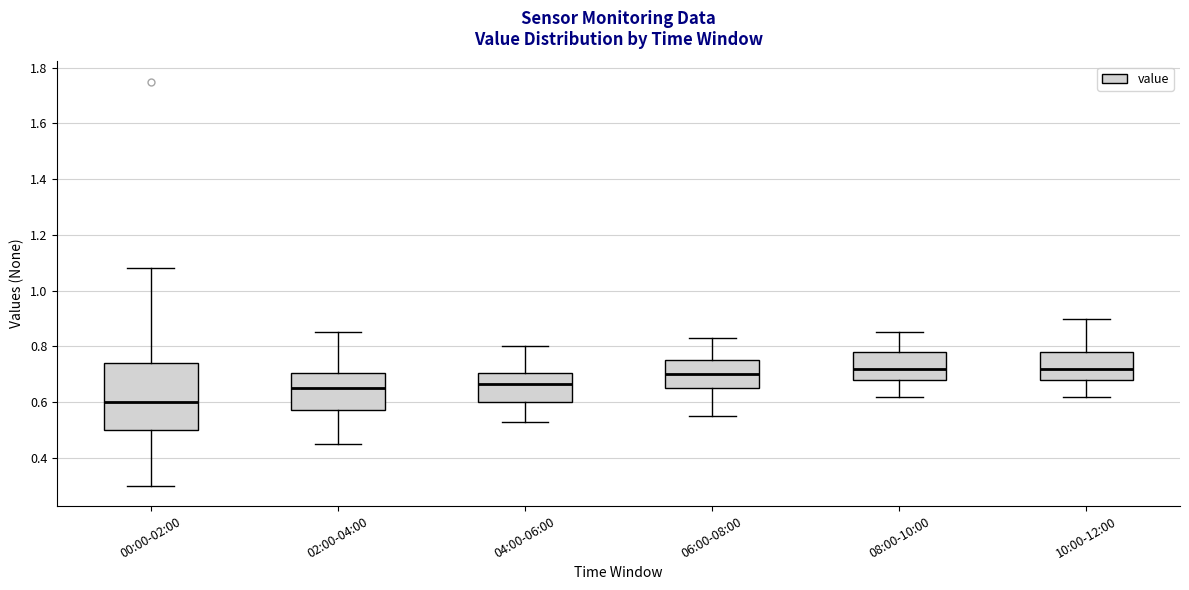

Comparing the boxes themselves (not the whiskers), which one is the tallest?

00:00-02:00